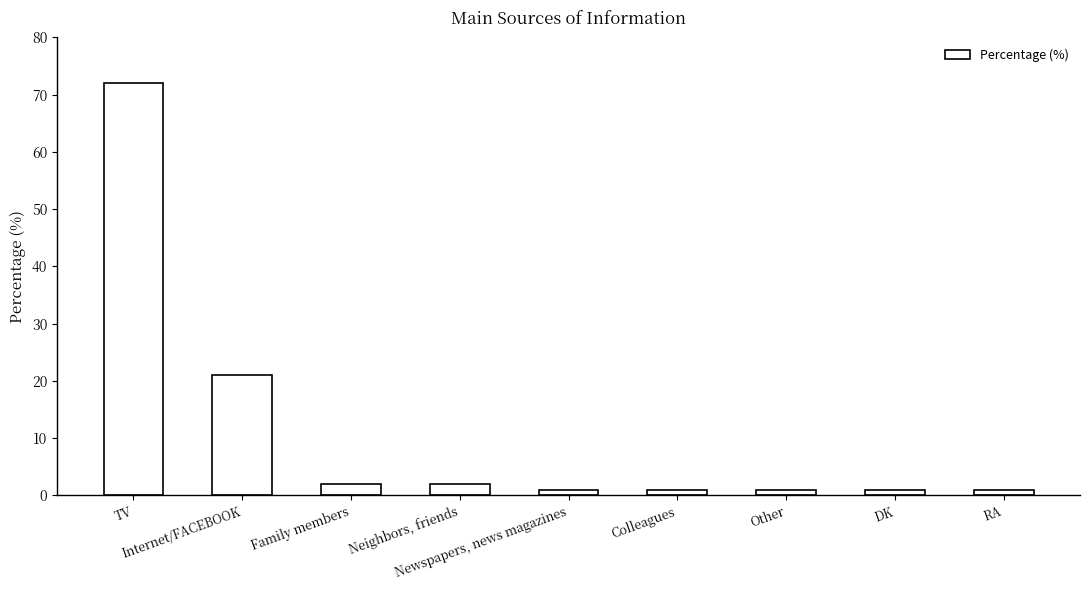

Reading left to right, what are all the values shown in this chart?

72	21	2	2	1	1	1	1	1